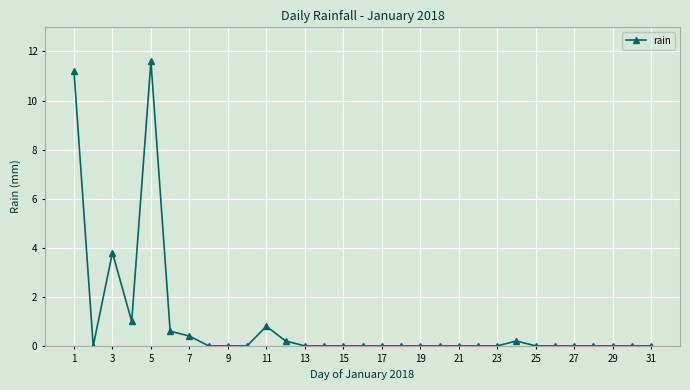

True or false: there are more than 0 points higher than both neighbors.

True